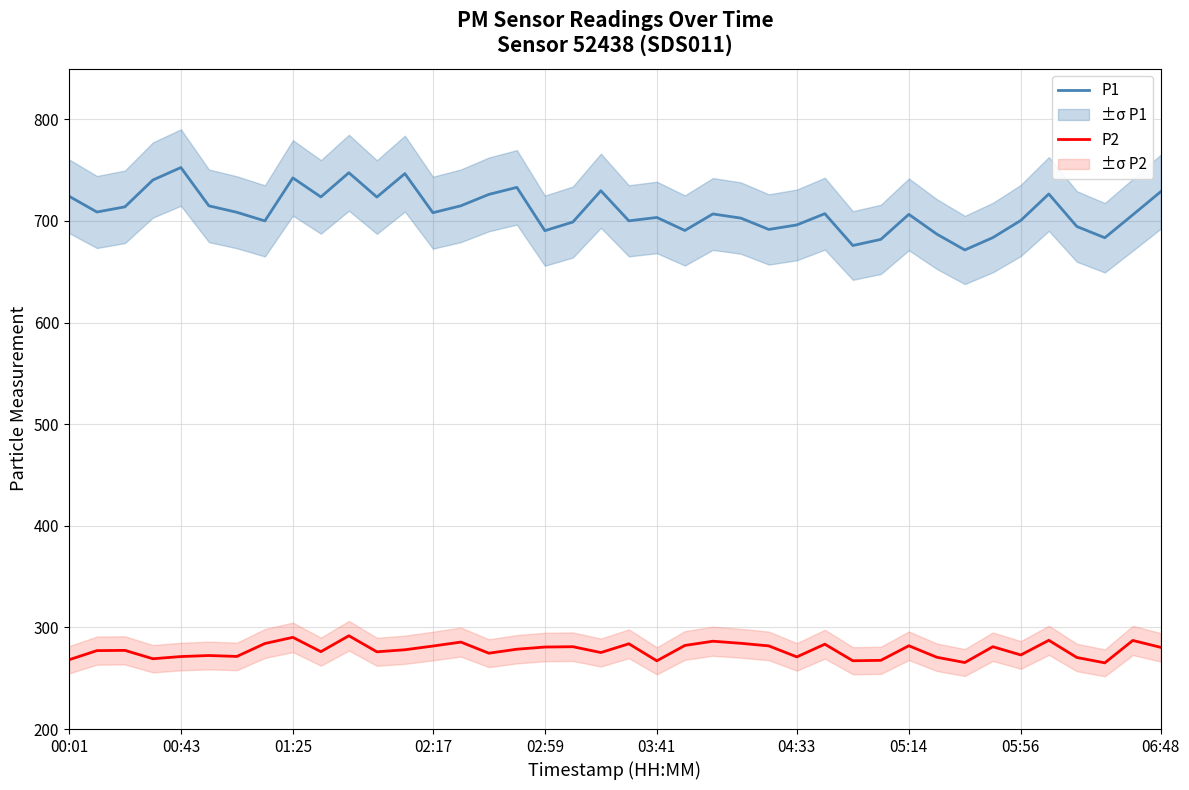

How many lines are shown in the chart?

2